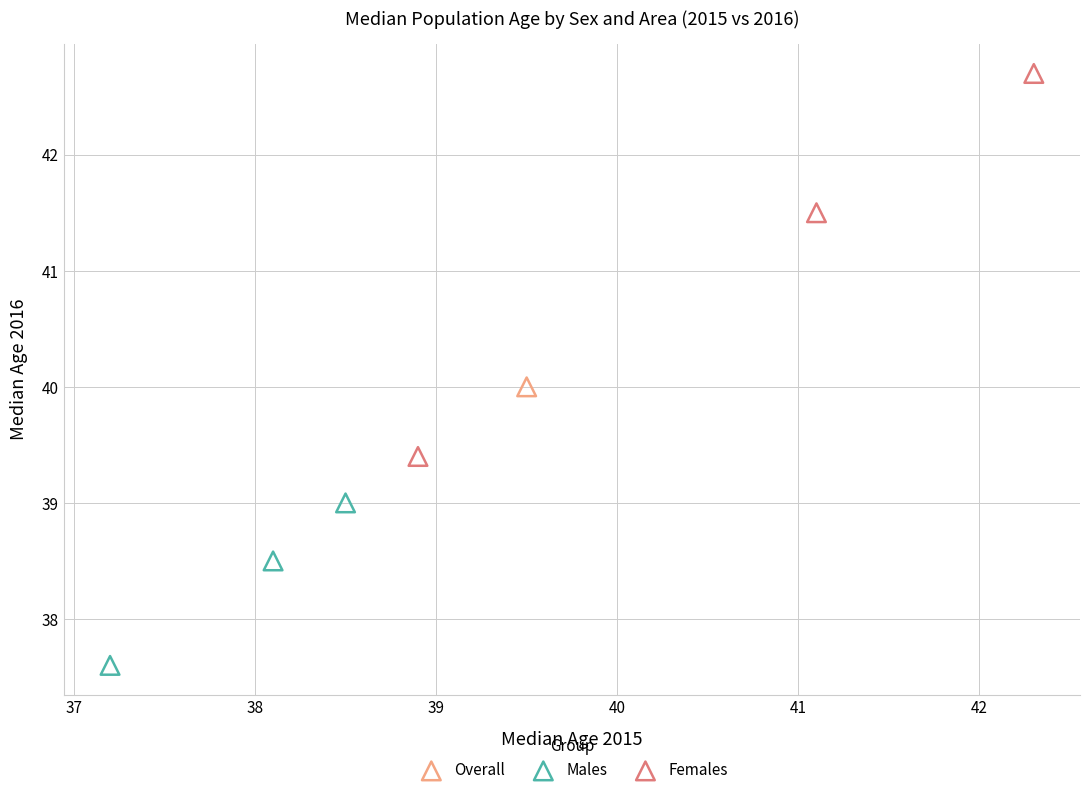

What are all the series names shown in the legend?

Overall, Males, Females